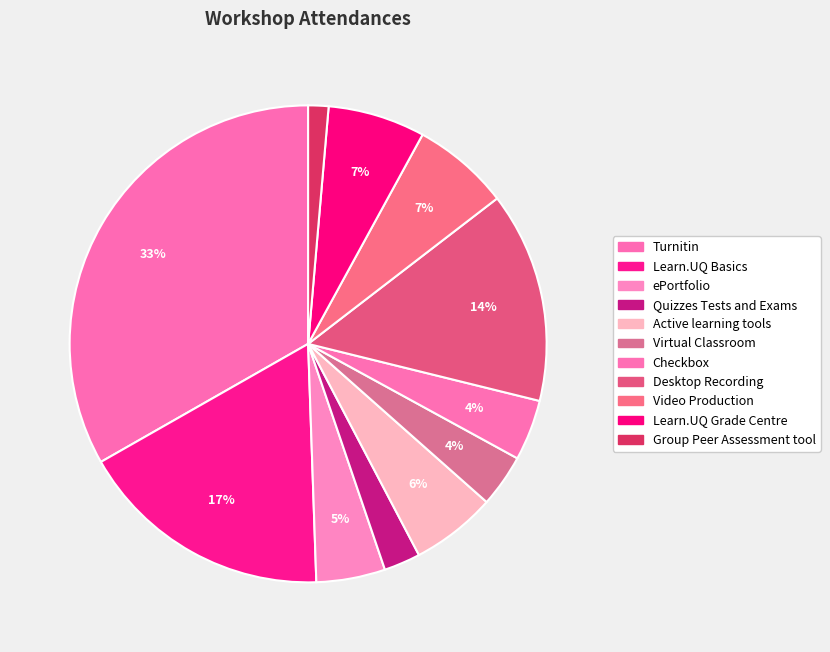

To the nearest percent, what is the combined percentage of Learn.UQ Grade Centre and Group Peer Assessment tool?

8%